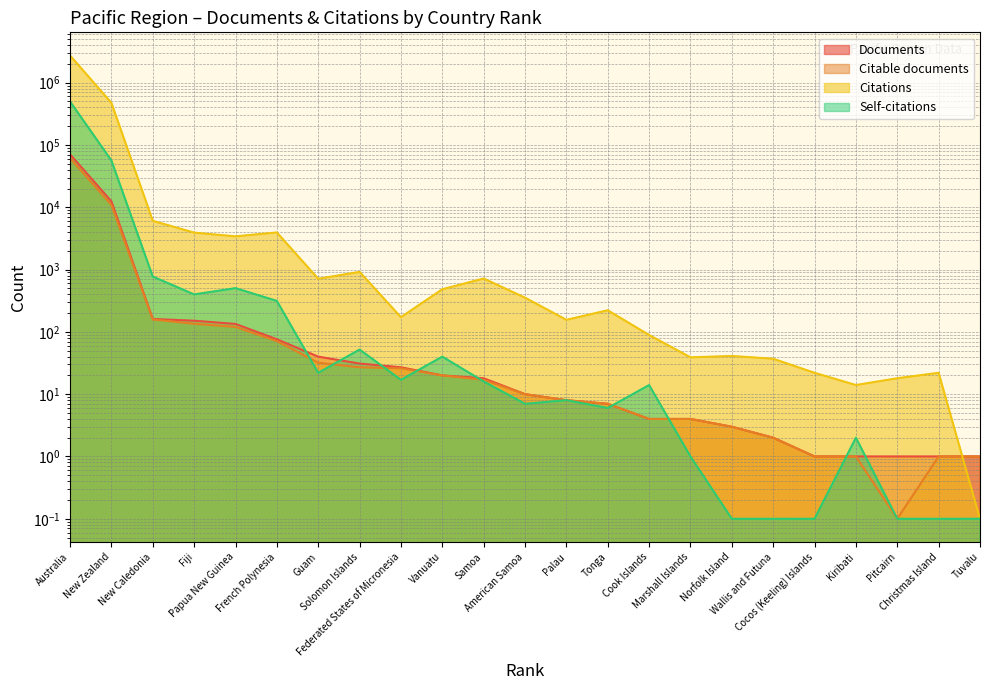

What is the difference between the maximum and minimum values in the Documents series?

70779.0